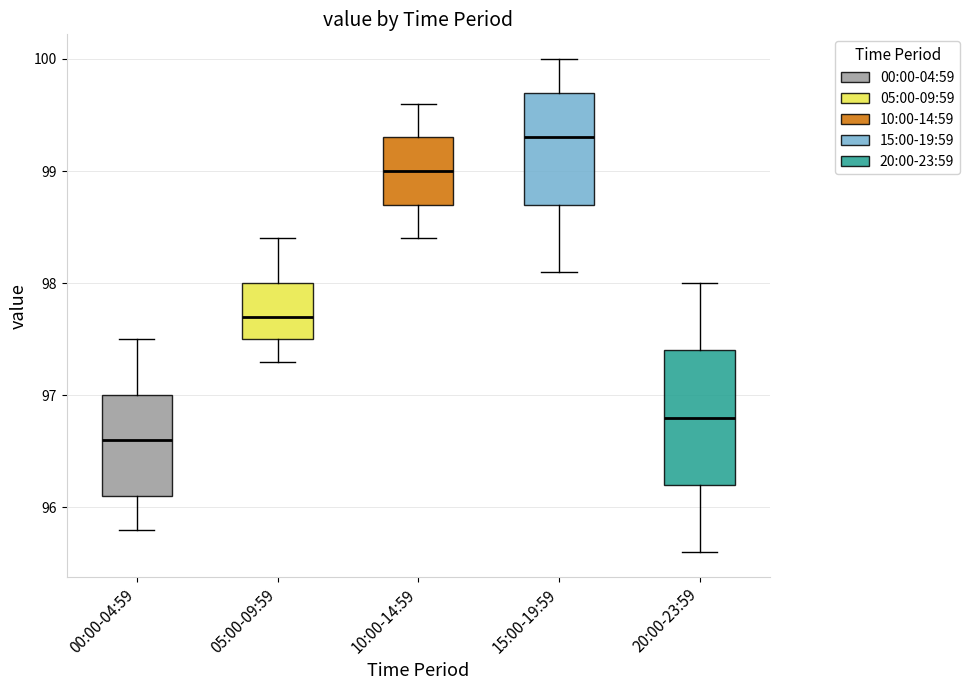

Reading left to right, transcribe this box plot: for each box, give where its median line is, the range the box spans, and where its two whiskers end, as read against the y-axis. The values are not printed on the chart, so give them approximately, as read against the axis.

00:00-04:59: median 96.6, box 96.1 to 97.0, whiskers 95.8 to 97.5
05:00-09:59: median 97.7, box 97.5 to 98.0, whiskers 97.3 to 98.4
10:00-14:59: median 99.0, box 98.7 to 99.3, whiskers 98.4 to 99.6
15:00-19:59: median 99.3, box 98.7 to 99.7, whiskers 98.1 to 100.0
20:00-23:59: median 96.8, box 96.2 to 97.4, whiskers 95.6 to 98.0